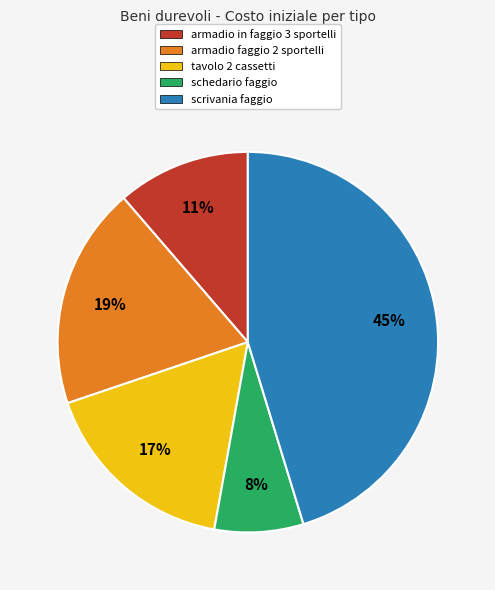

Which slice is the smallest?

schedario faggio